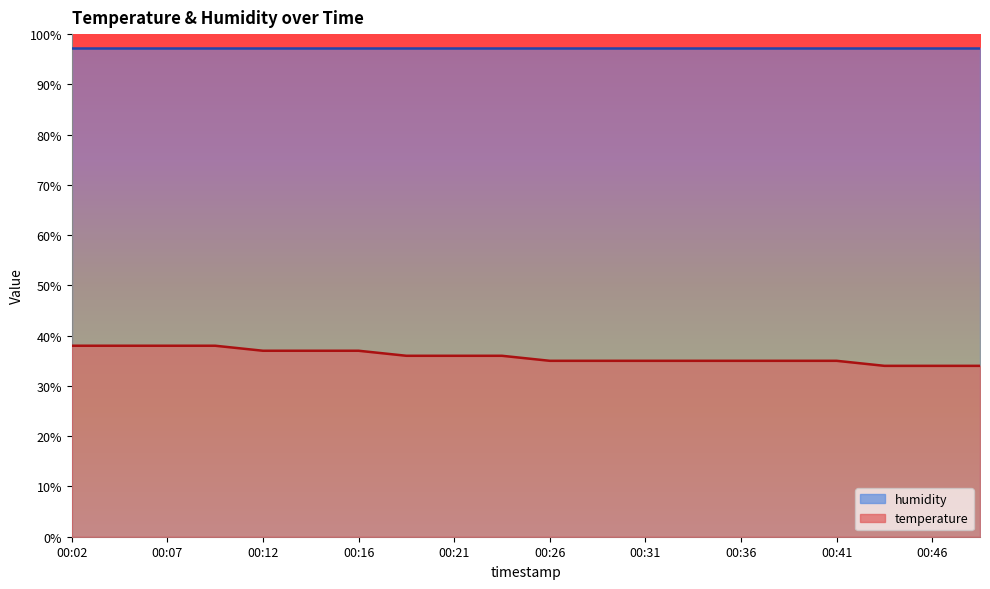

What is the difference between the maximum and minimum values?

4.0